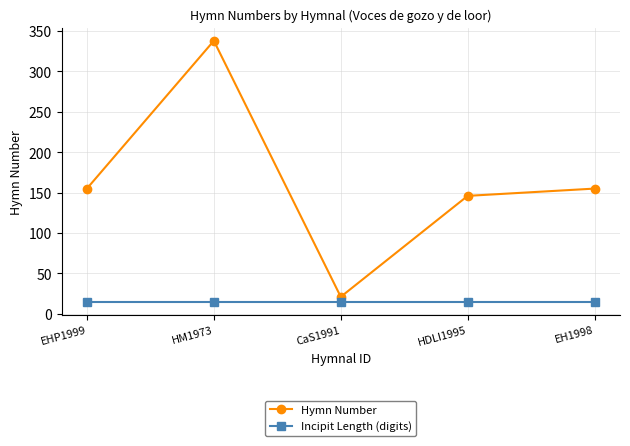

Reading left to right, list all the values displayed in this chart.

Hymn Number: EHP1999=155	HM1973=338	CaS1991=21	HDLI1995=146	EH1998=155
Incipit Length (digits): EHP1999=15	HM1973=15	CaS1991=15	HDLI1995=15	EH1998=15